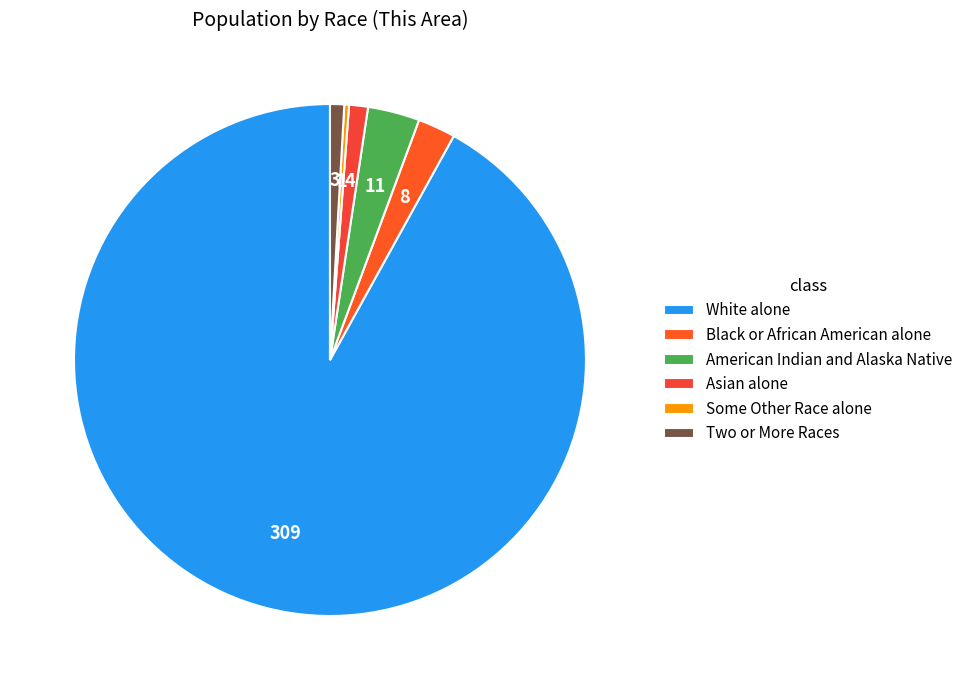

True or false: Some Other Race alone accounts for 0% of the total.

True